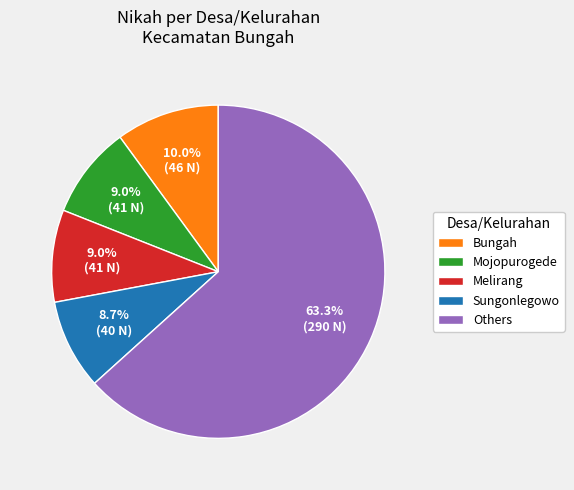

To the nearest percent, what portion does Mojopurogede represent?

9%